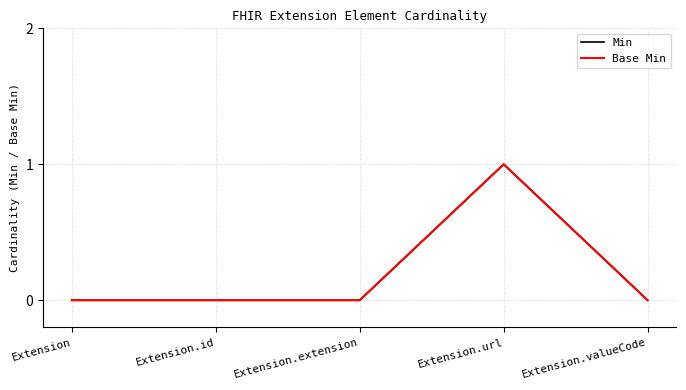

Does the chart have visible grid lines?

Yes